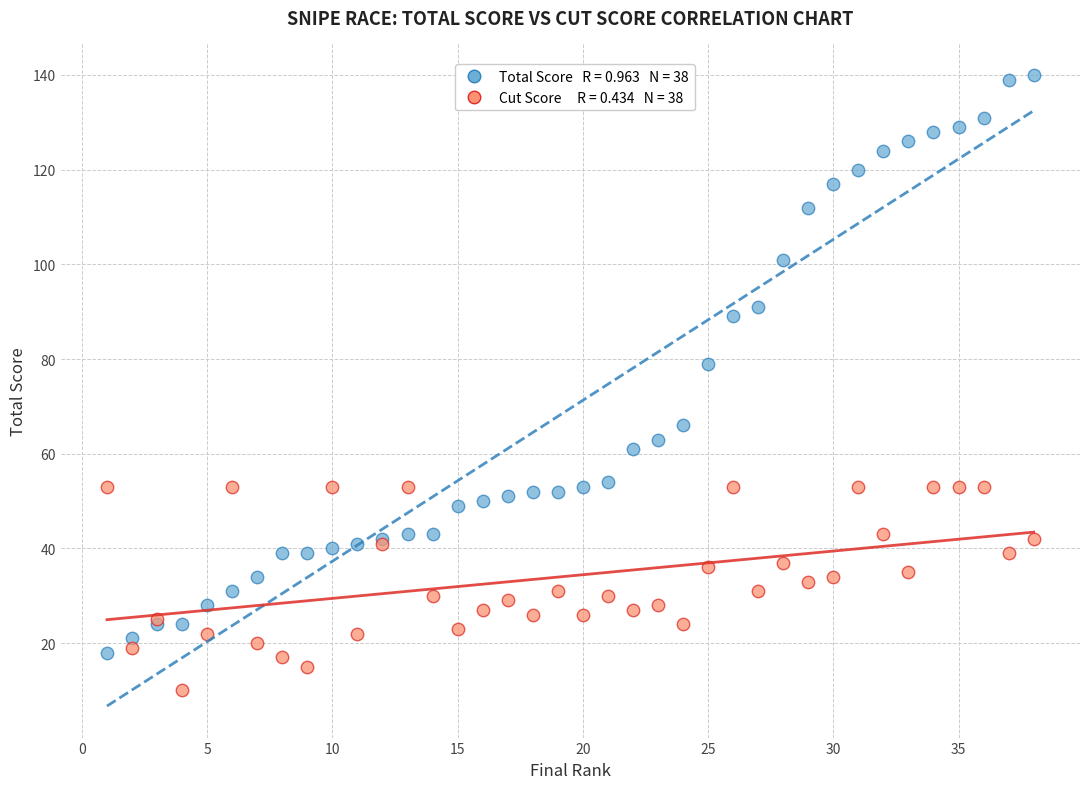

Across all series, what Y value is closest to 75?

79